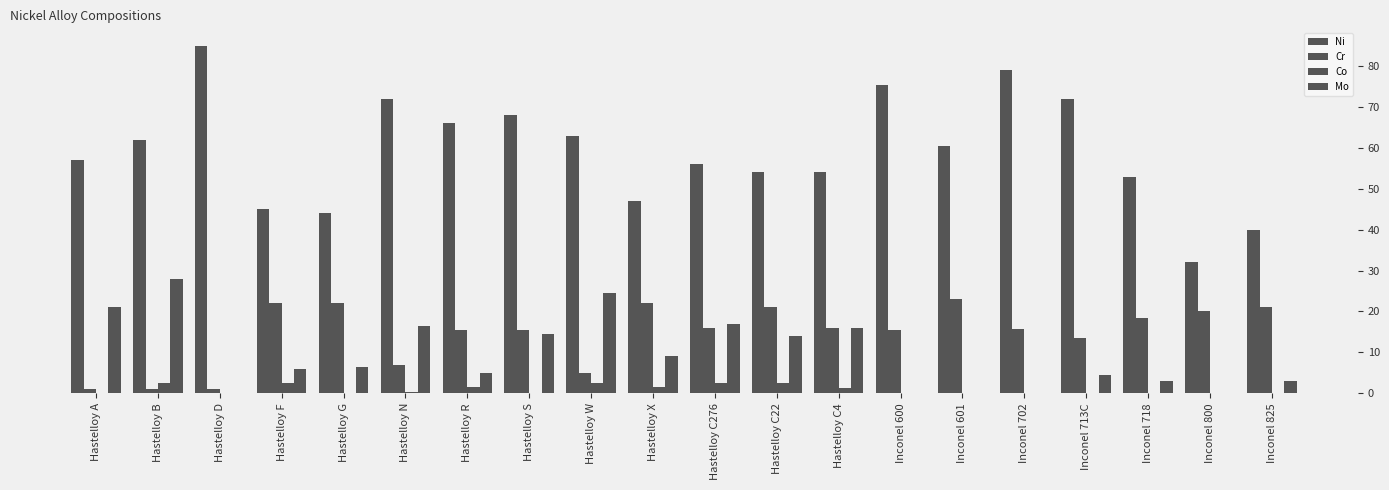

What is the label of the 10th bar from the left?

Hastelloy X